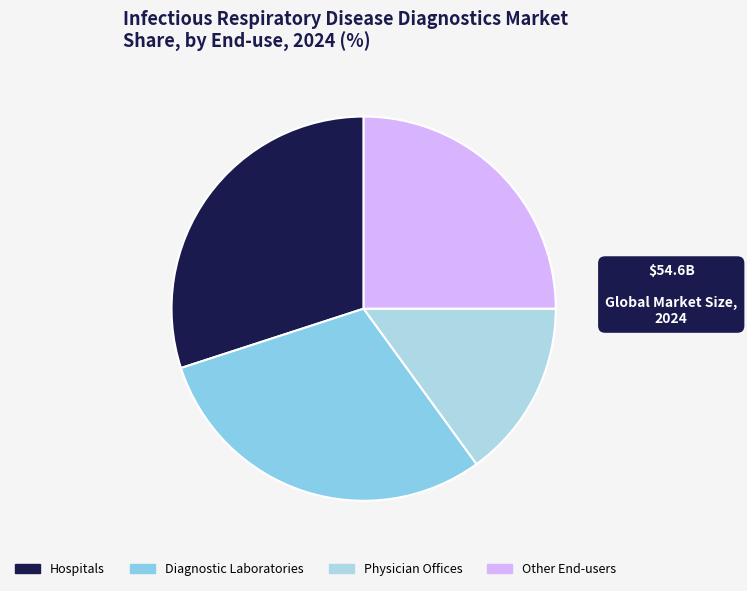

How many slices are in this pie chart?

4